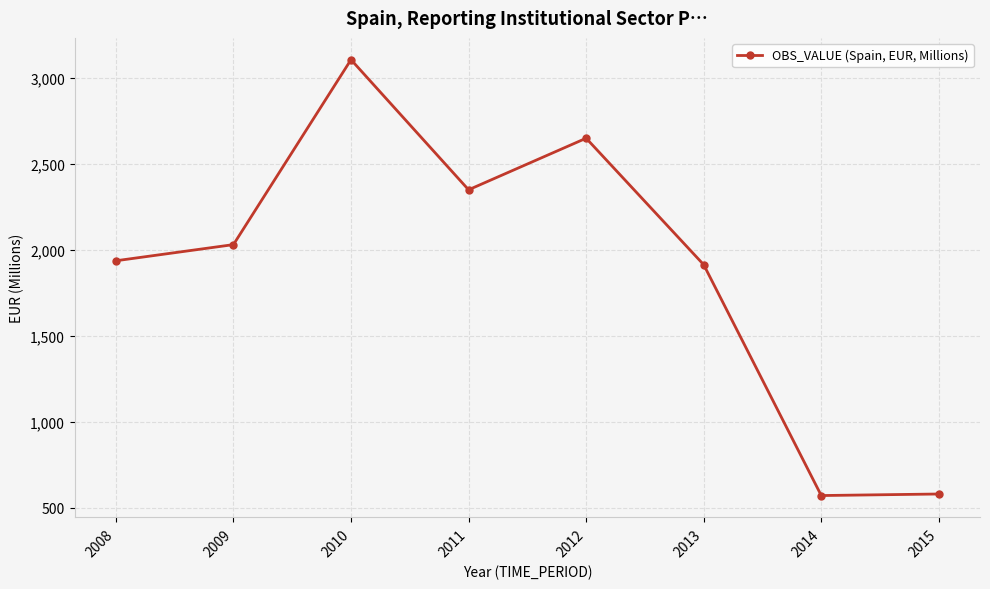

Approximately how many times larger is the value at 2015 compared to 2009?

0.3